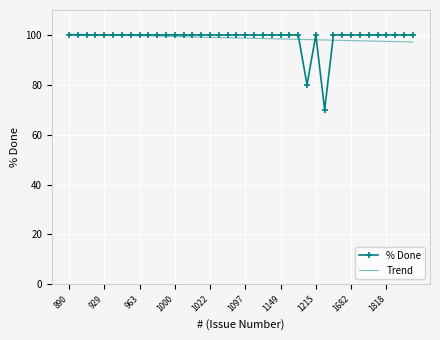

Which series has the widest spread of values?

% Done